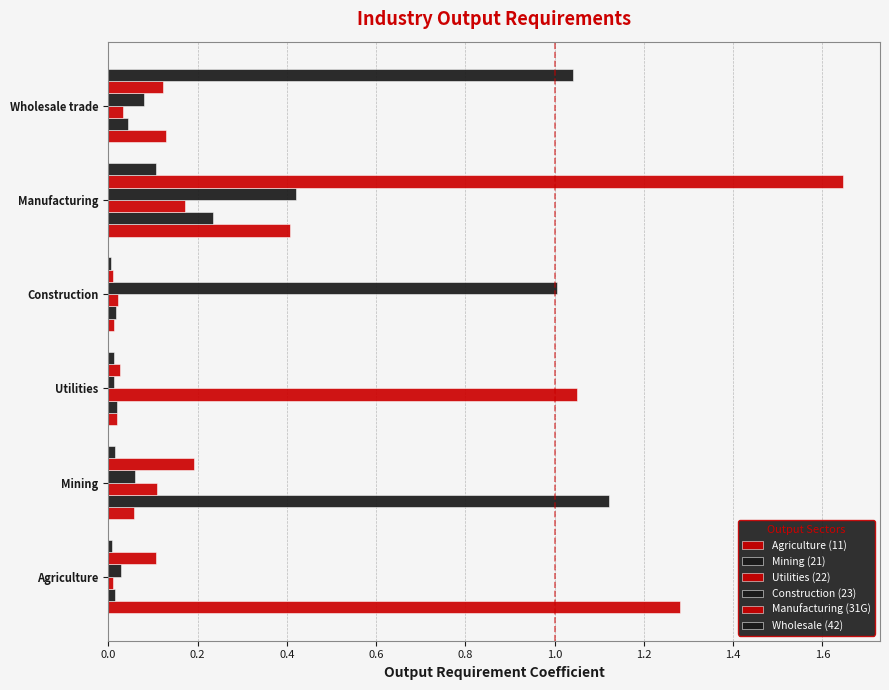

How many data points does each series have?

6